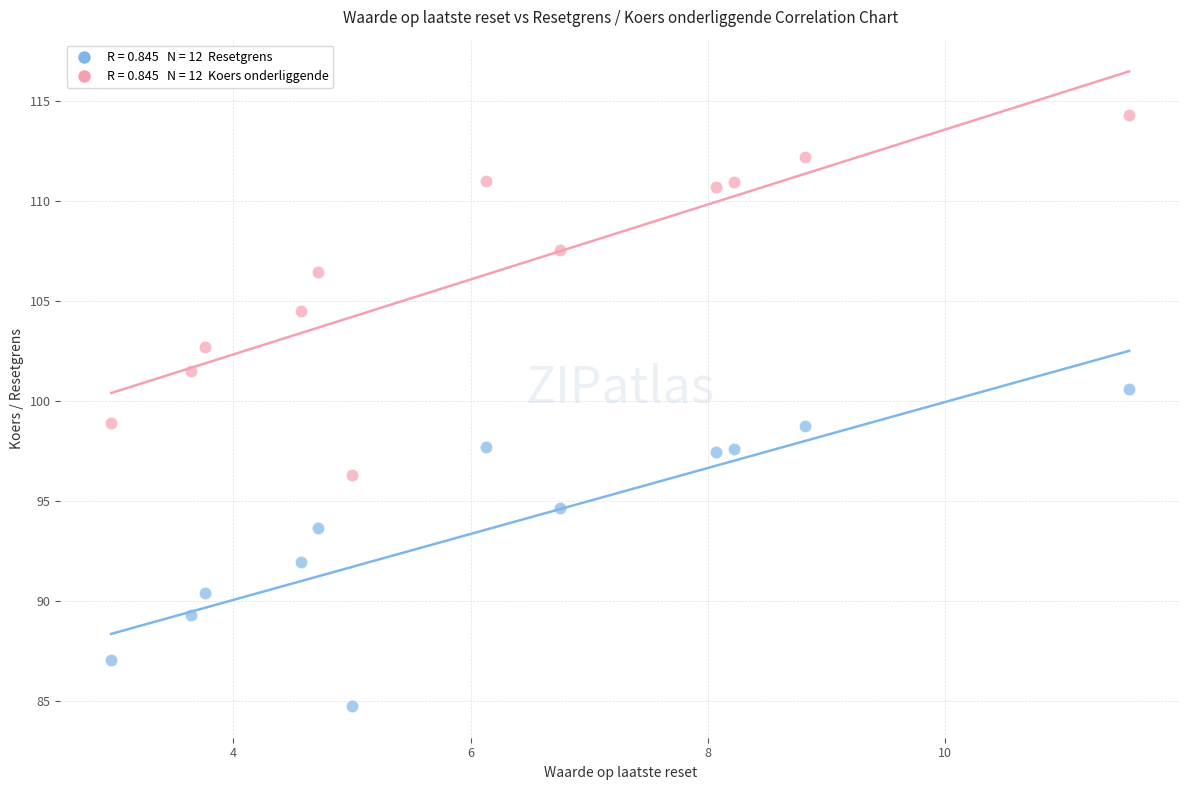

Across all data points, what is the range of X values (max minus min)?

8.6